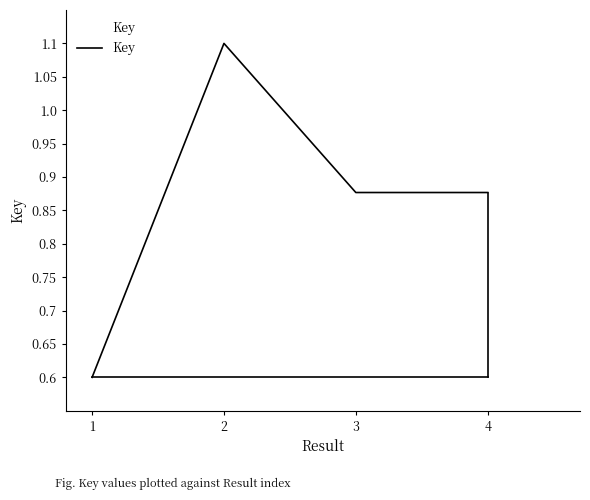

The chart shows a value of 1.3 at 4. True or false?

False